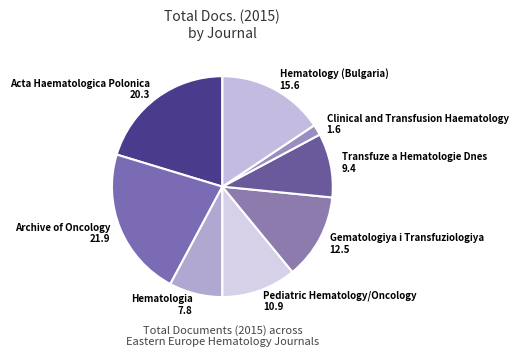

Rank the categories by value from highest to lowest.

Archive of Oncology, Acta Haematologica Polonica, Hematology (Bulgaria), Gematologiya i Transfuziologiya, Pediatric Hematology/Oncology, Transfuze a Hematologie Dnes, Hematologia, Clinical and Transfusion Haematology